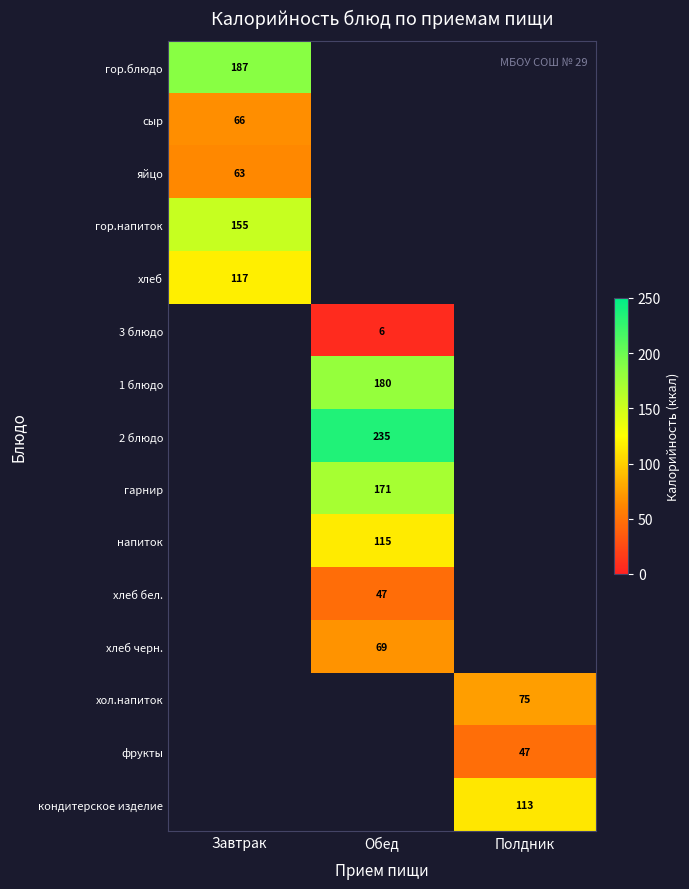

Which category has the lowest value across all series?

Обед